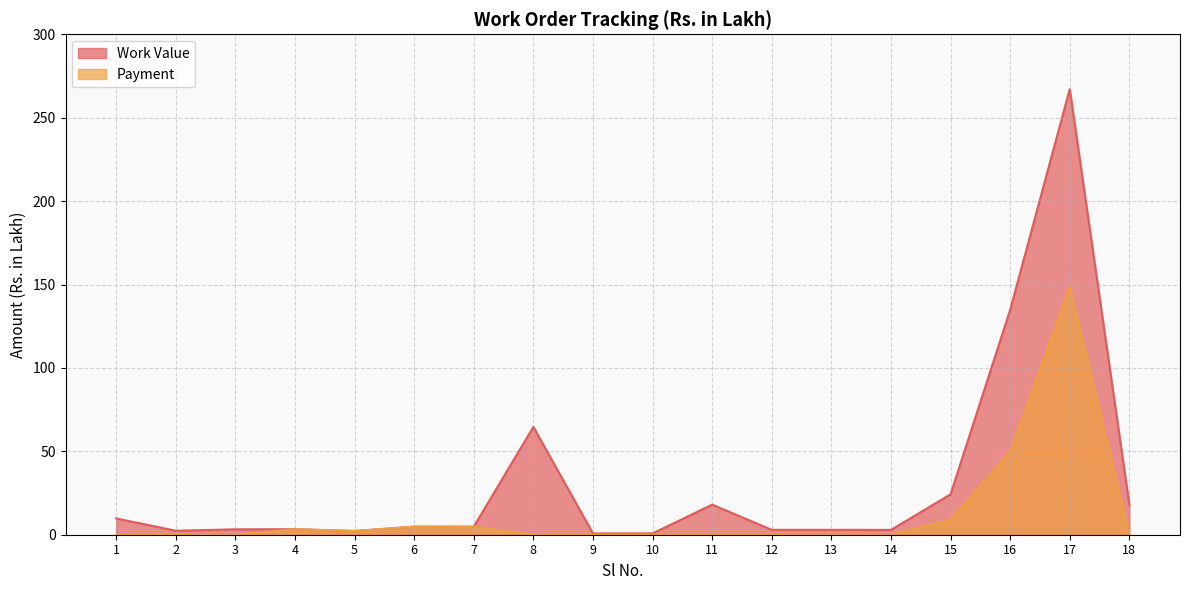

What is the difference between the maximum and minimum values in the Payment series?

148.5